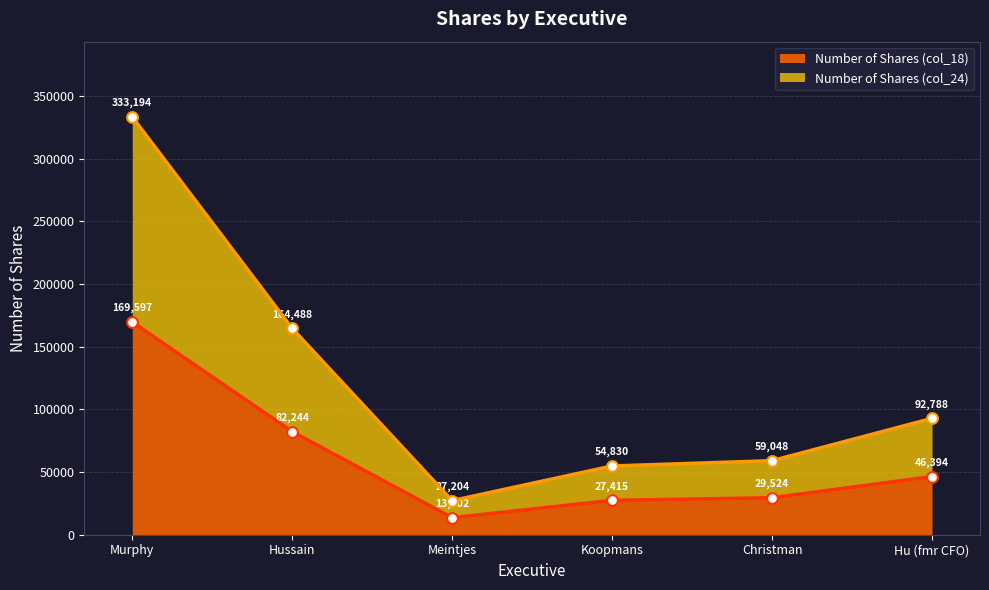

Which series has the largest total across all categories?

Number of Shares (col_24)